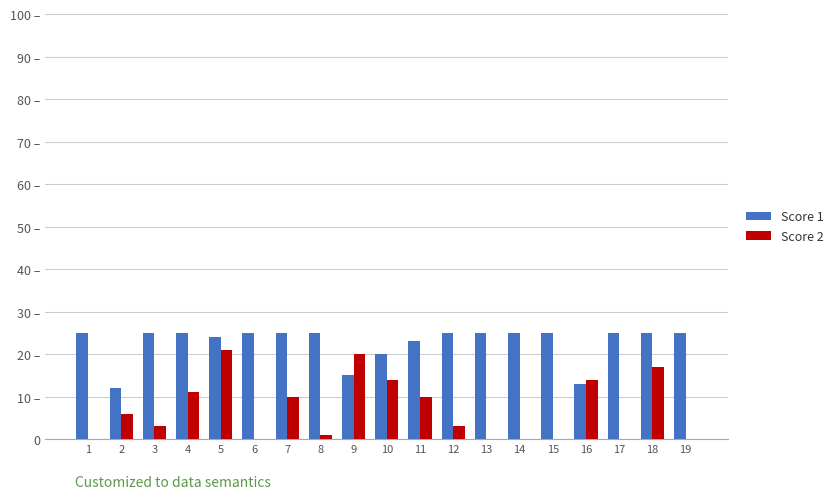

Which series has the largest range (max minus min)?

Score 2